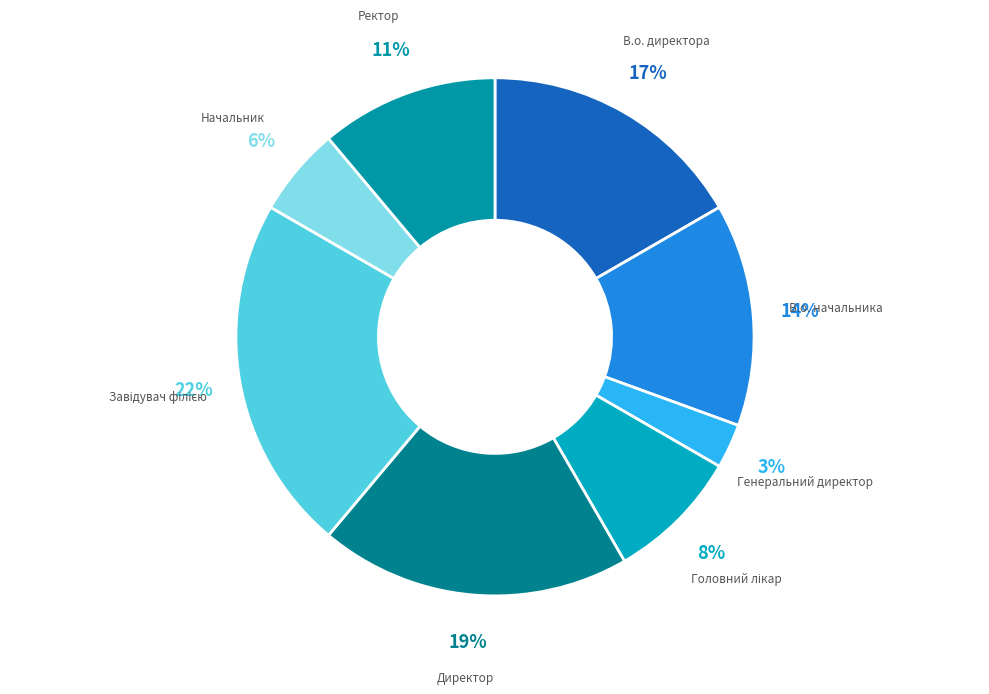

How many segments does this pie chart have?

8